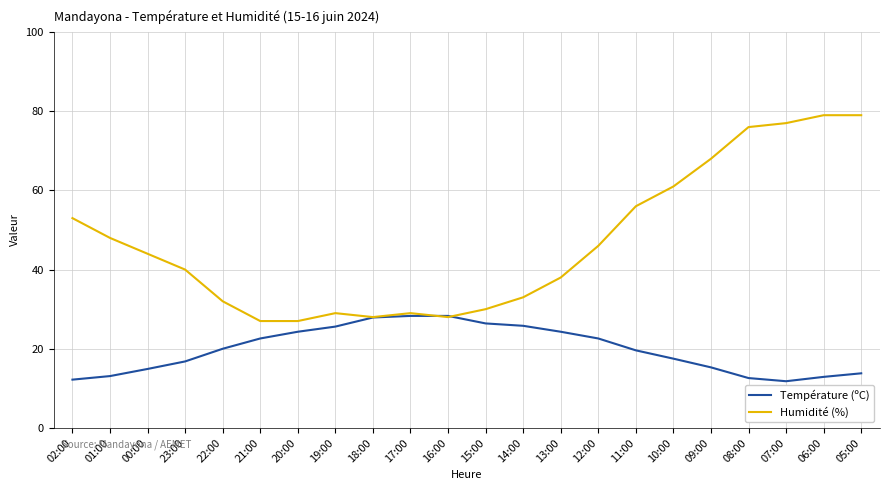

What are all the series names shown in the legend?

Température (ºC), Humidité (%)